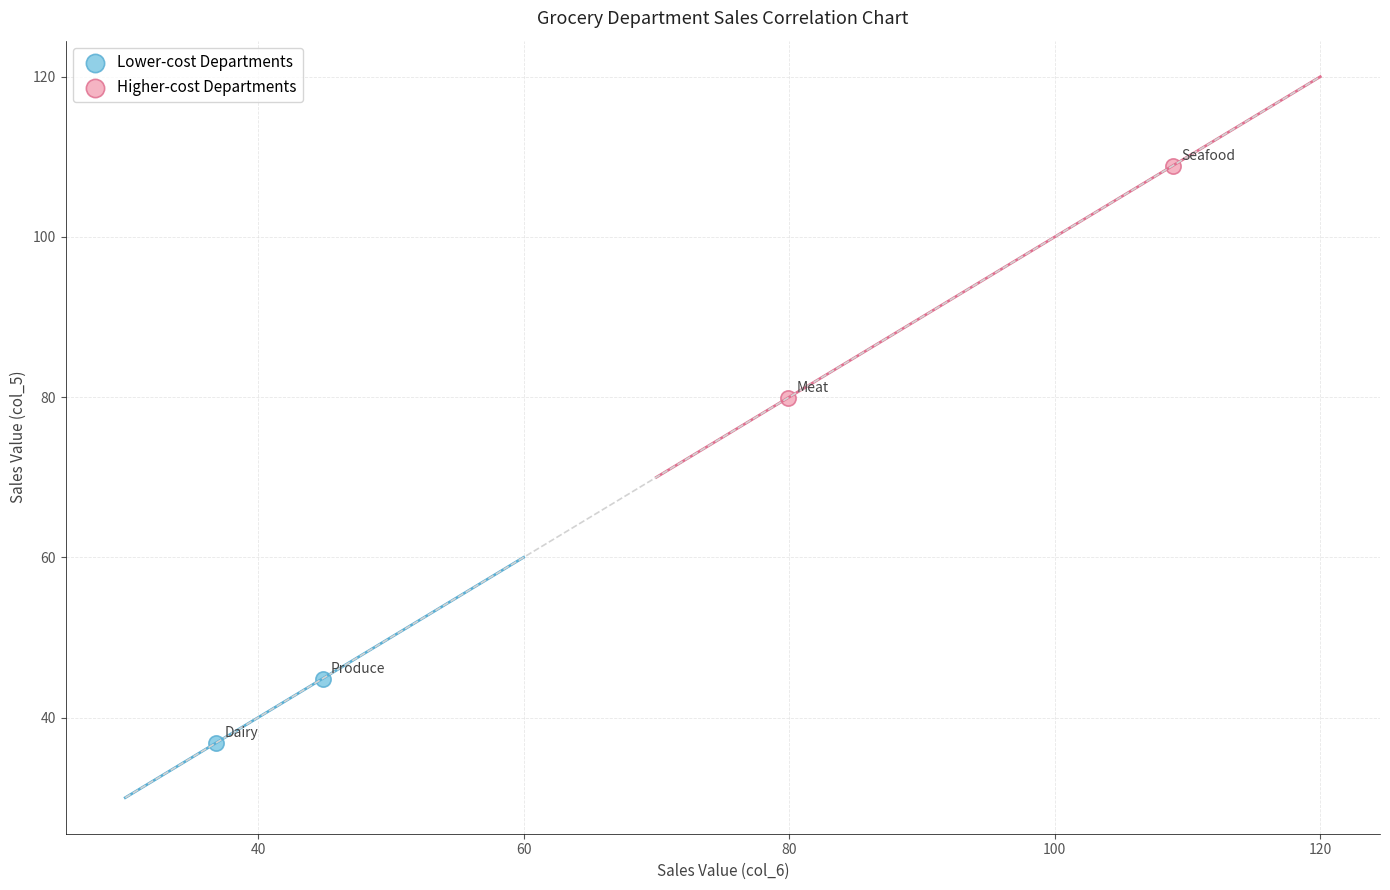

Which series contains the highest Y value?

Higher-cost Departments